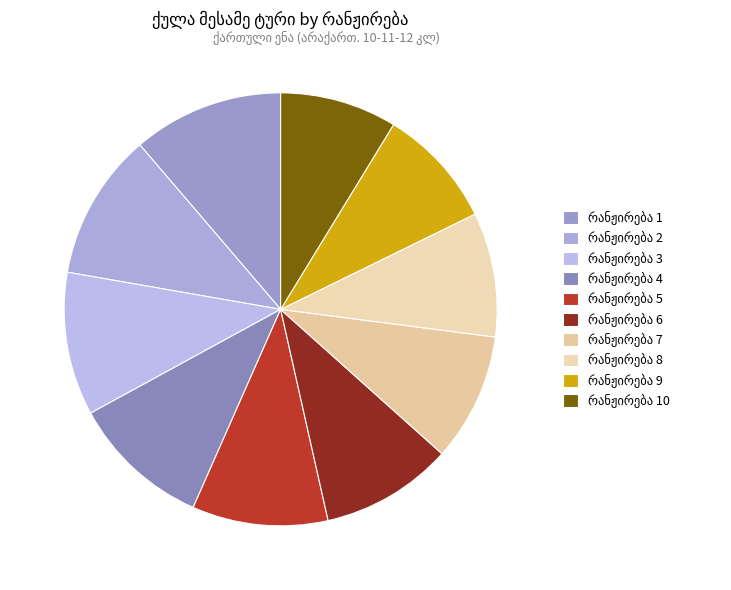

How many segments does this pie chart have?

10